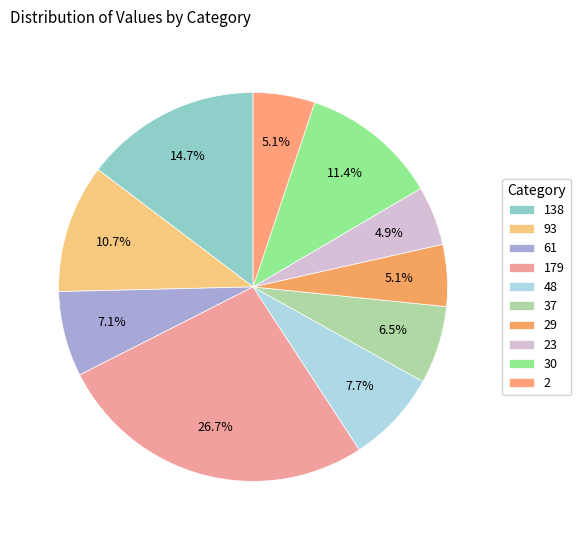

Combined, what portion of the pie is 48 and 23?

12.6%